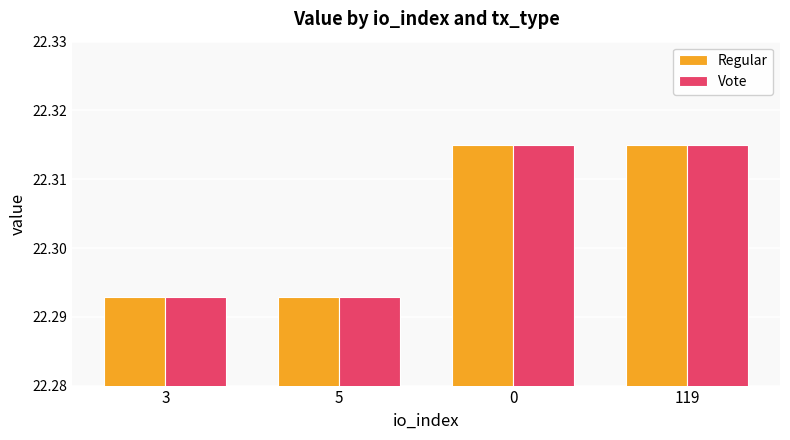

What is the sum of the Vote values at 119 and 0?

44.6